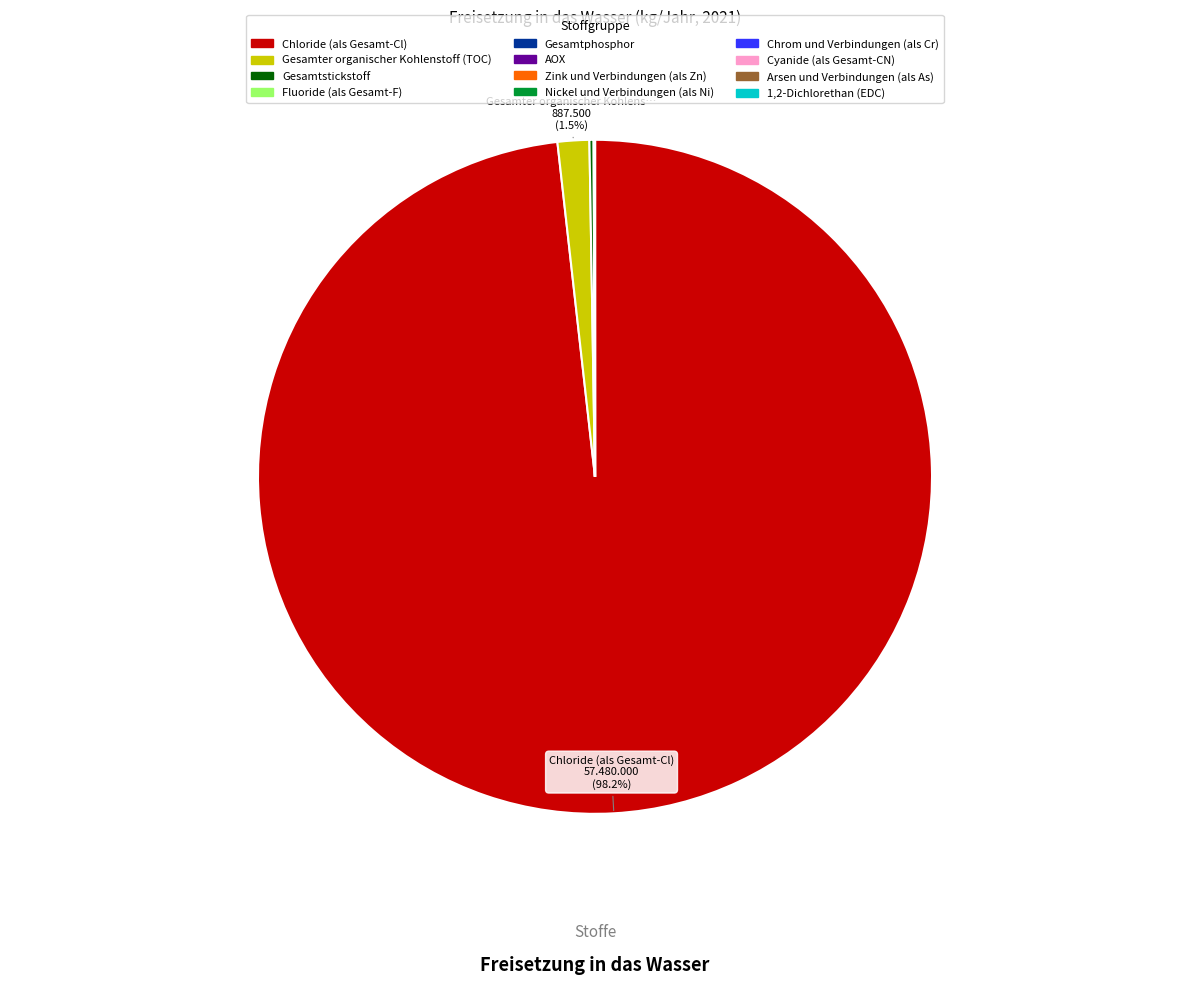

Which category has the biggest portion of the pie?

Chloride (als Gesamt-Cl)